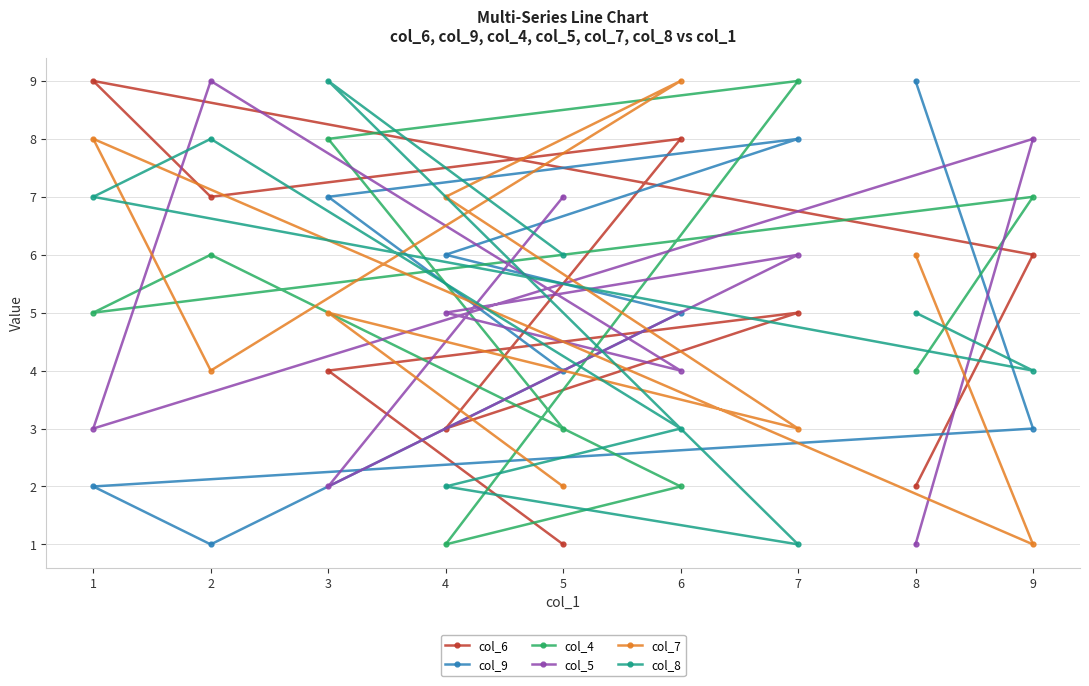

How many times do col_8 and col_5 cross each other?

5